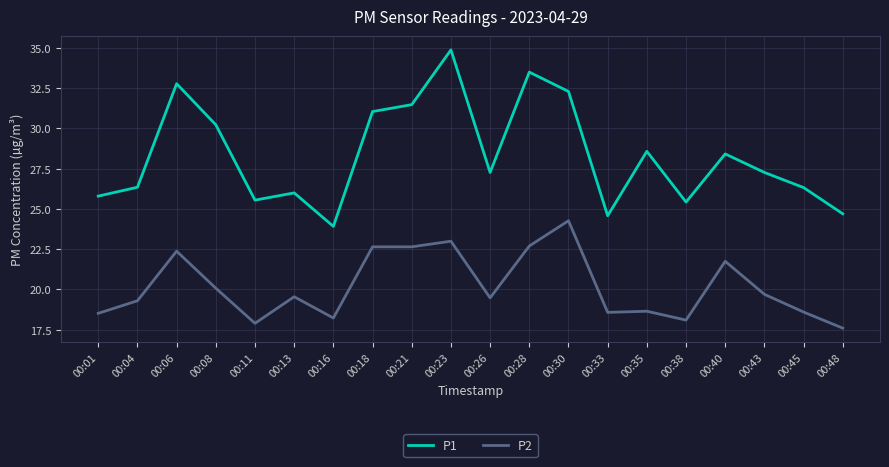

The P1 series shows 21.6 at 00:18. True or false?

False